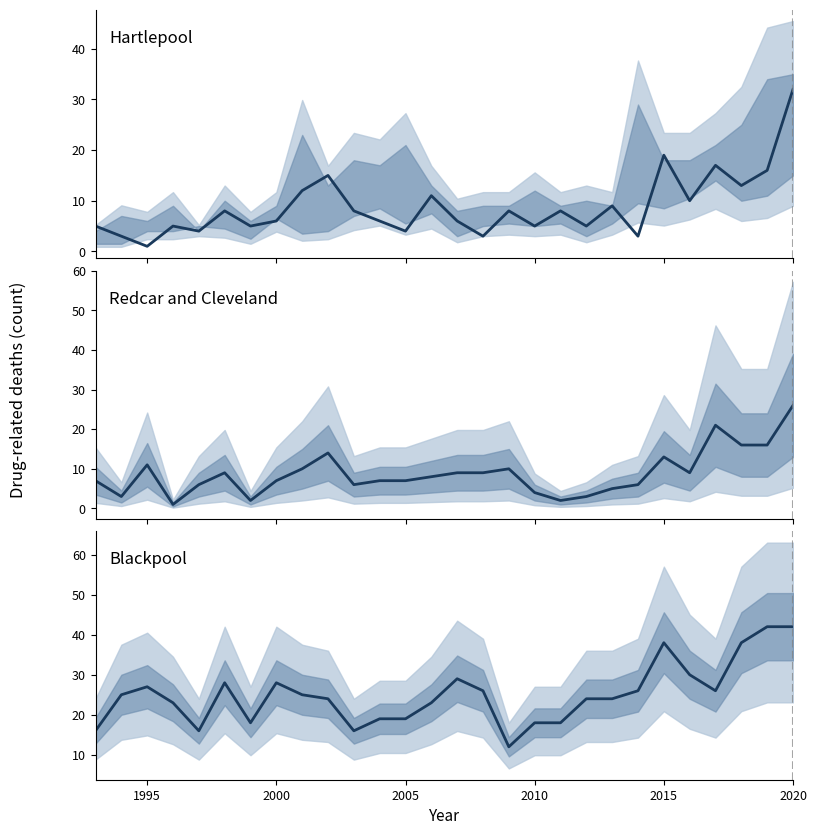

What is the sum of all Redcar and Cleveland values?

247